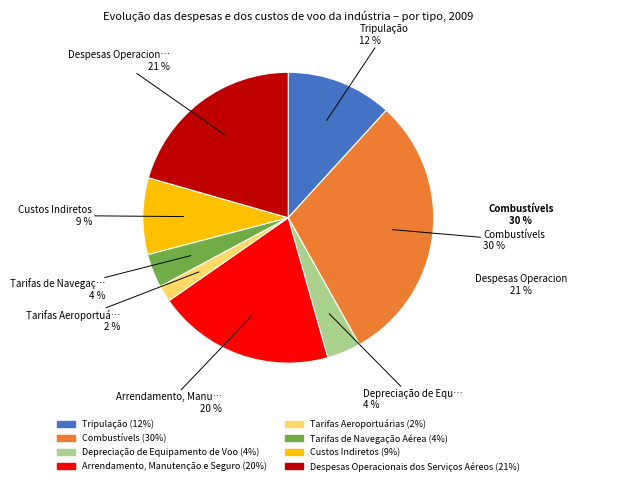

To the nearest percent, what is the difference between the Custos Indiretos (9%) and Arrendamento, Manutenção e Seguro (20%) slice percentages?

11%